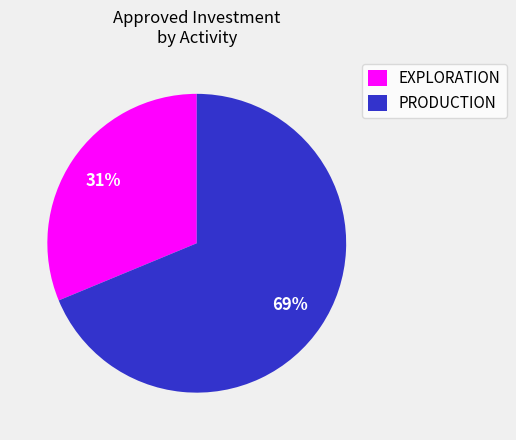

Rank the categories by value from highest to lowest.

PRODUCTION, EXPLORATION